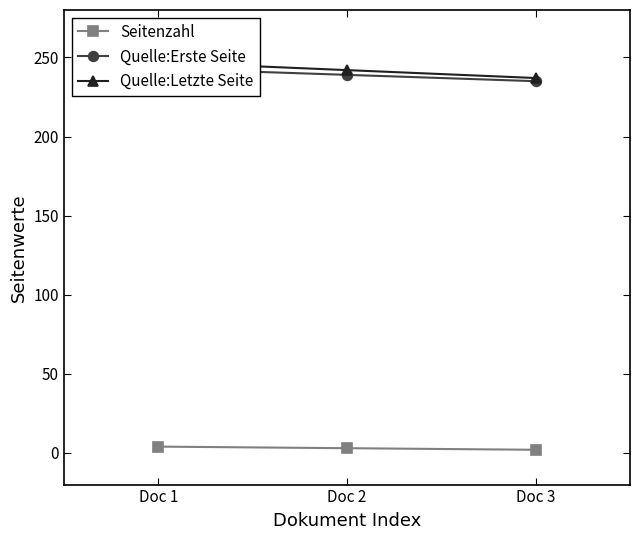

The value of Quelle:Erste Seite at Doc 1 is 243. True or false?

True